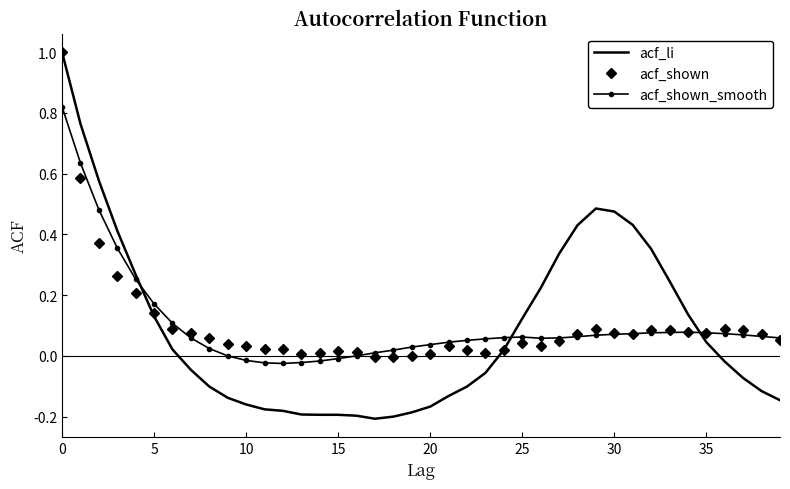

How many values in acf_li are above zero?

19